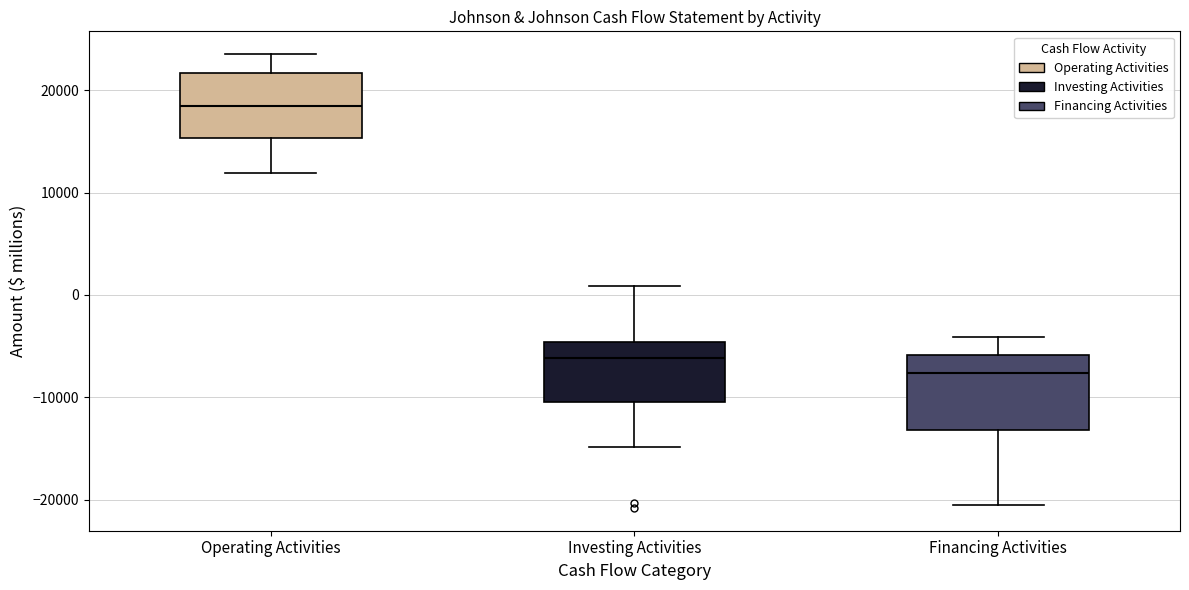

Reading left to right, transcribe this box plot: for each box, give where its median line is, the range the box spans, and where its two whiskers end, as read against the y-axis. The values are not printed on the chart, so give them approximately, as read against the axis.

Operating Activities: median 18000, box 15000 to 22000, whiskers 12000 to 24000
Investing Activities: median -6000, box -10000 to -5000, whiskers -15000 to 1000
Financing Activities: median -8000, box -13000 to -6000, whiskers -21000 to -4000